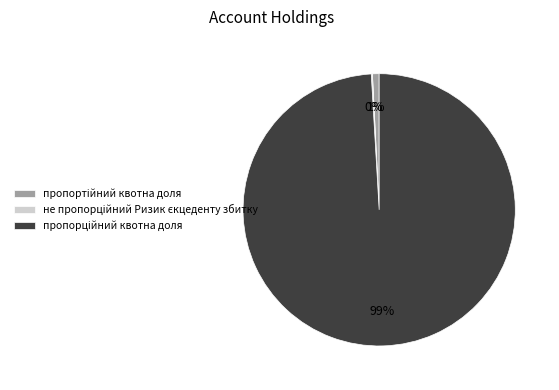

To the nearest percent, what is the average slice percentage?

33%